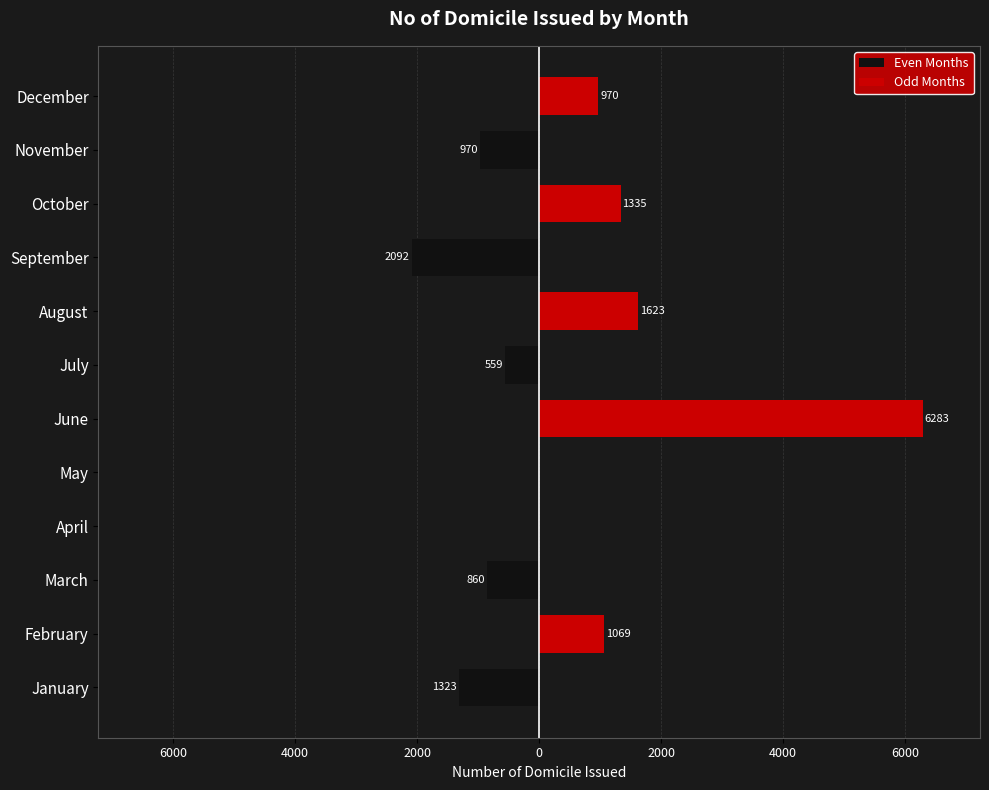

Are the bars grouped side by side (vs. stacked)?

Yes